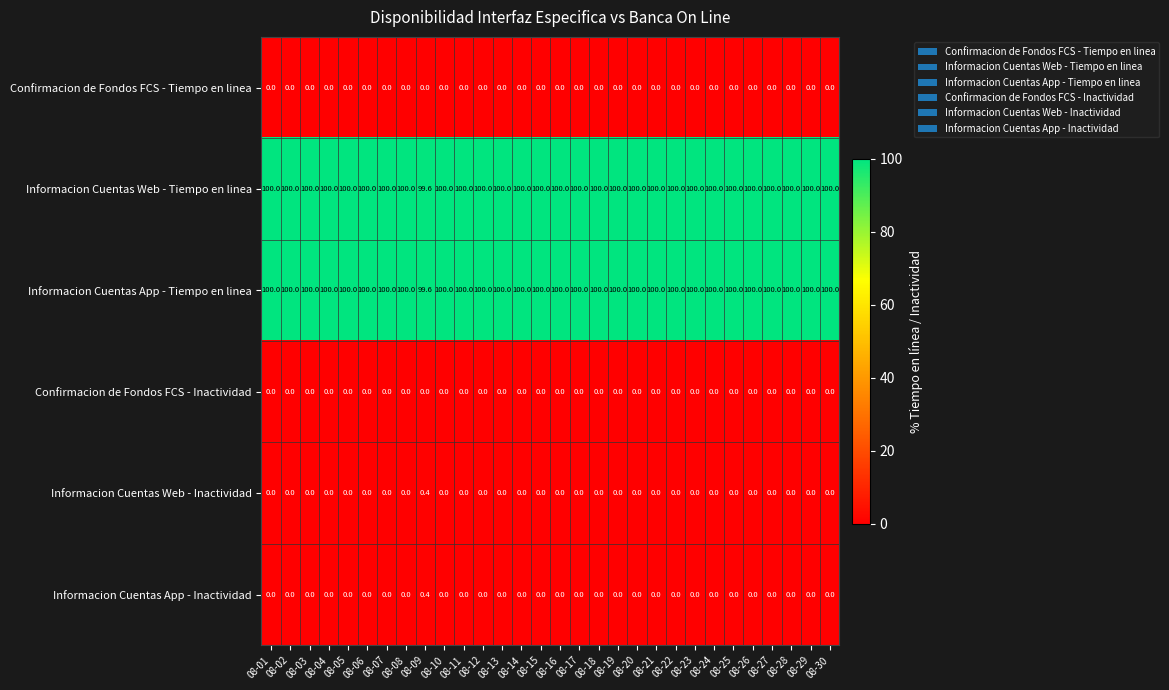

The Informacion Cuentas Web - Inactividad series shows 0.2 at 08-12. True or false?

False